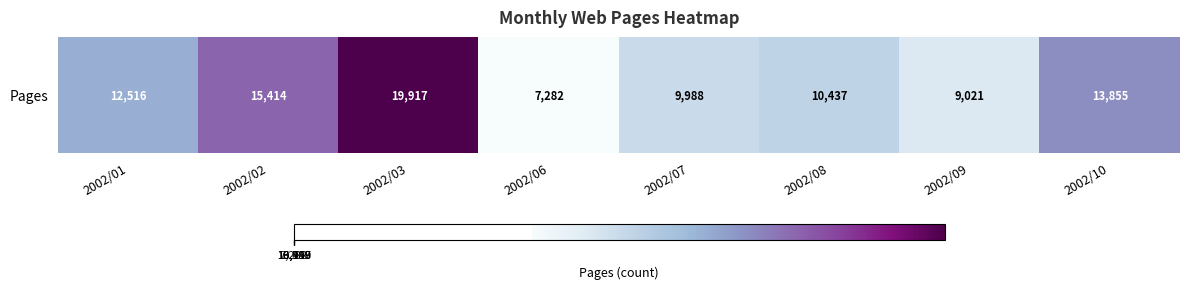

List the labels in order of value, largest first.

2002/03, 2002/02, 2002/10, 2002/01, 2002/08, 2002/07, 2002/09, 2002/06